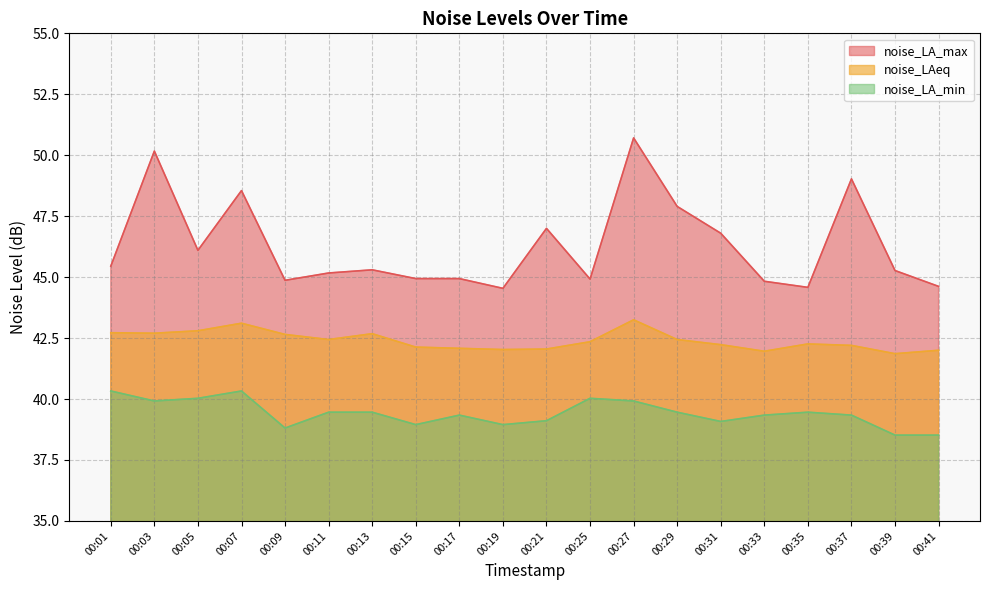

True or false: noise_LA_max and noise_LA_min intersect in this chart.

False